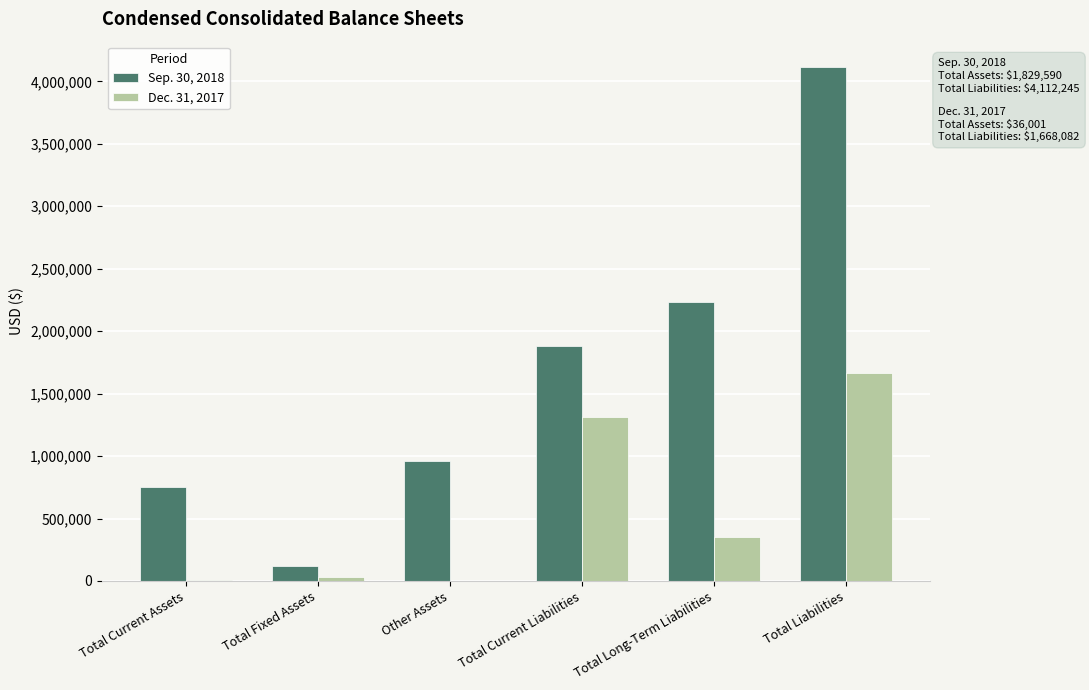

What is the sum of all Dec. 31, 2017 values?

3372165